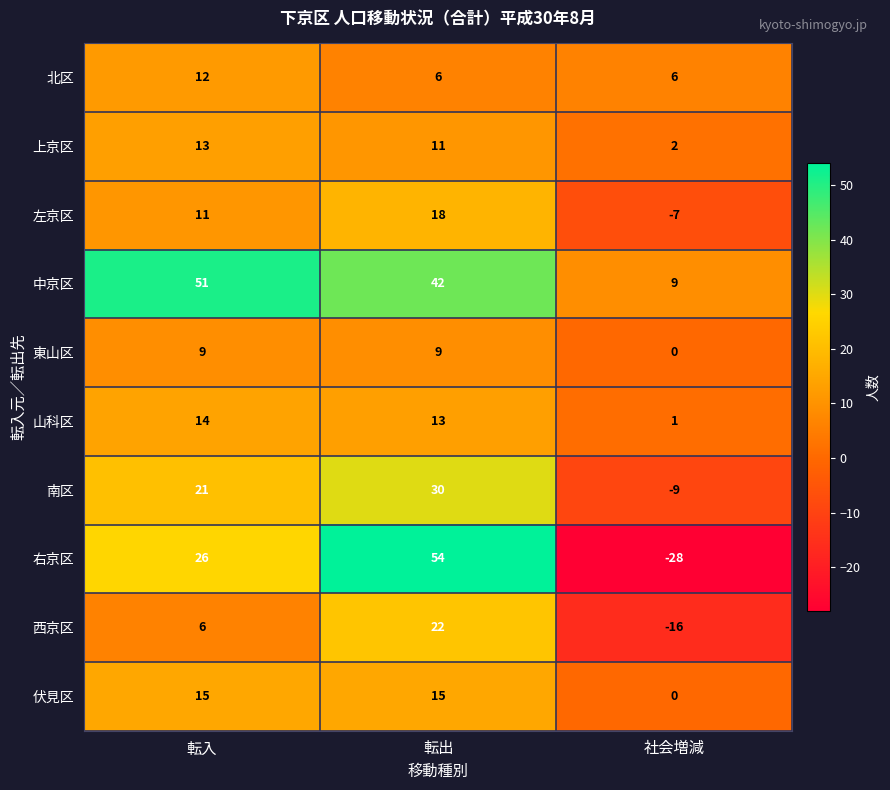

What is the sum of the 山科区 values at 社会増減 and 転入?

15